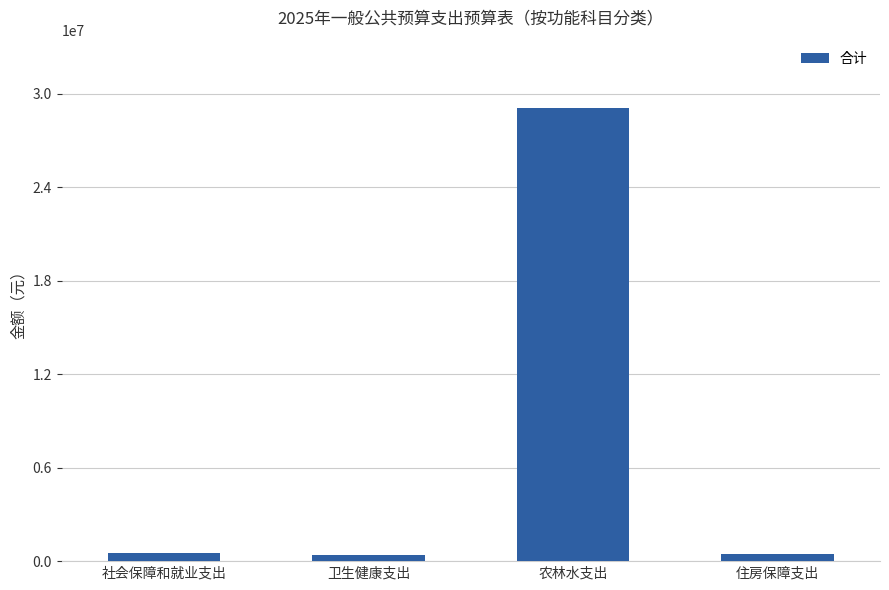

Between 农林水支出 and 卫生健康支出, which is larger?

农林水支出